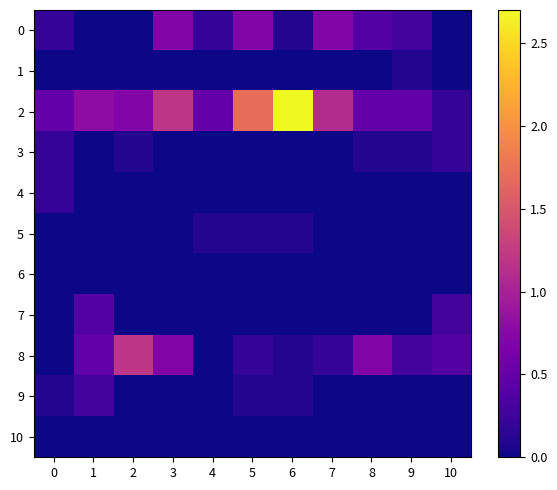

Reading right to left, list all the values displayed in this chart.

0: 10=0.0	9=0.3	8=0.4	7=0.7	6=0.1	5=0.7	4=0.2	3=0.7	2=0.0	1=0.0	0=0.2
1: 10=0.0	9=0.1	8=0.0	7=0.0	6=0.0	5=0.0	4=0.0	3=0.0	2=0.0	1=0.0	0=0.0
2: 10=0.2	9=0.5	8=0.5	7=1.1	6=2.7	5=1.7	4=0.5	3=1.2	2=0.7	1=0.8	0=0.5
3: 10=0.2	9=0.1	8=0.1	7=0.0	6=0.0	5=0.0	4=0.0	3=0.0	2=0.1	1=0.0	0=0.2
4: 10=0.0	9=0.0	8=0.0	7=0.0	6=0.0	5=0.0	4=0.0	3=0.0	2=0.0	1=0.0	0=0.2
5: 10=0.0	9=0.0	8=0.0	7=0.0	6=0.1	5=0.1	4=0.1	3=0.0	2=0.0	1=0.0	0=0.0
6: 10=0.0	9=0.0	8=0.0	7=0.0	6=0.0	5=0.0	4=0.0	3=0.0	2=0.0	1=0.0	0=0.0
7: 10=0.3	9=0.0	8=0.0	7=0.0	6=0.0	5=0.0	4=0.0	3=0.0	2=0.0	1=0.4	0=0.0
8: 10=0.4	9=0.3	8=0.7	7=0.2	6=0.1	5=0.2	4=0.0	3=0.7	2=1.2	1=0.5	0=0.0
9: 10=0.0	9=0.0	8=0.0	7=0.0	6=0.1	5=0.1	4=0.0	3=0.0	2=0.0	1=0.3	0=0.1
10: 10=0.0	9=0.0	8=0.0	7=0.0	6=0.0	5=0.0	4=0.0	3=0.0	2=0.0	1=0.0	0=0.0